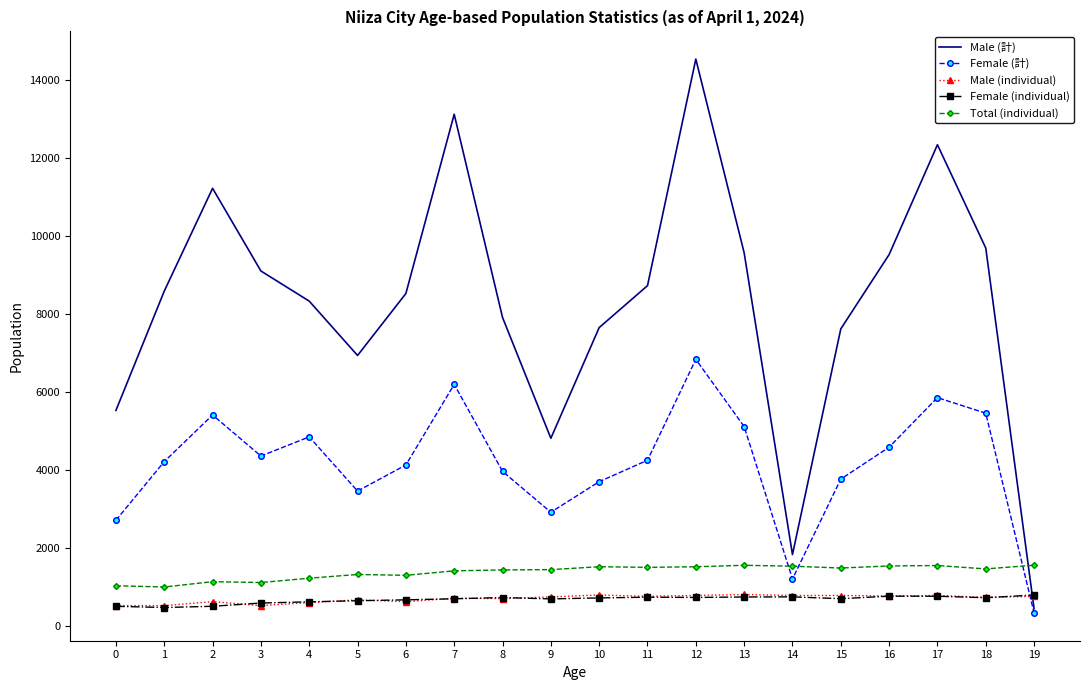

Count the number of categories in the chart.

20